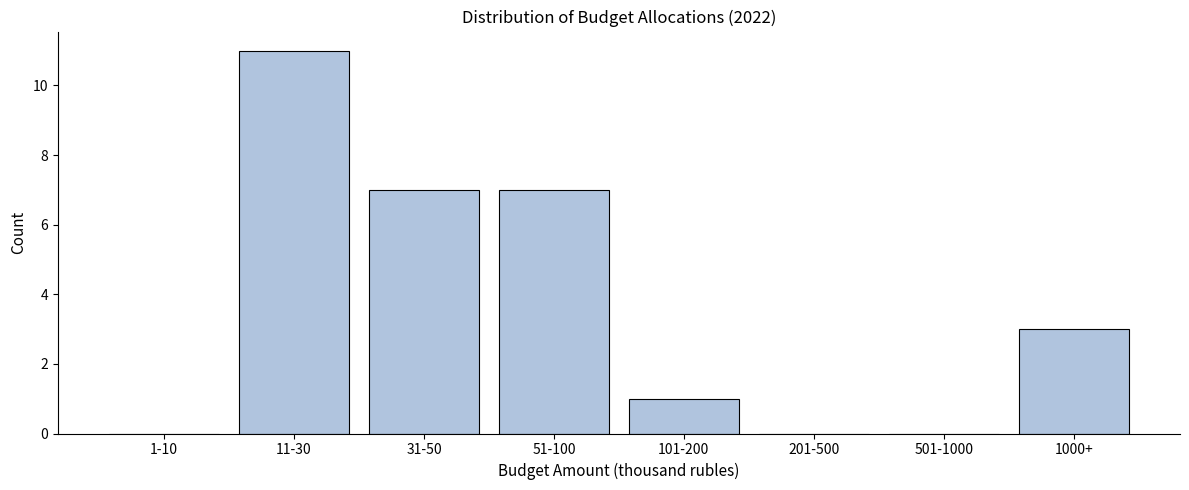

Reading left to right, what are all the values shown in this chart?

1-10=0	11-30=11	31-50=7	51-100=7	101-200=1	201-500=0	501-1000=0	1000+=3